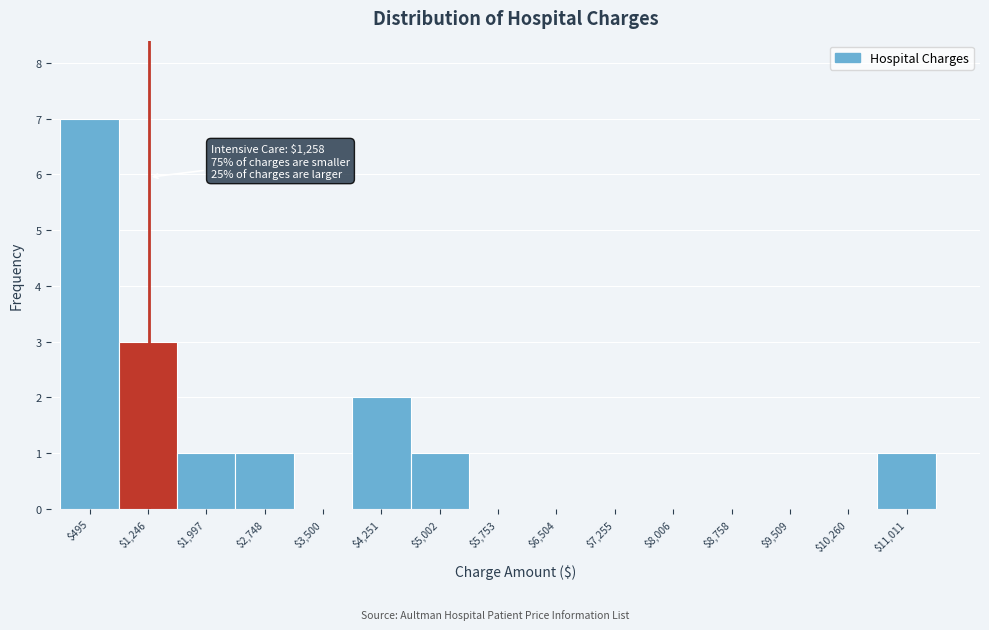

Which range on the x-axis has the tallest bar?

100 to 900